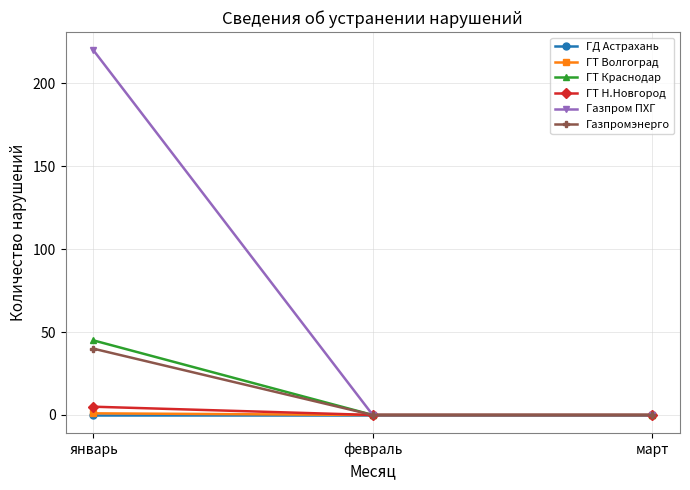

The value of ГД Астрахань at март is 0. True or false?

True